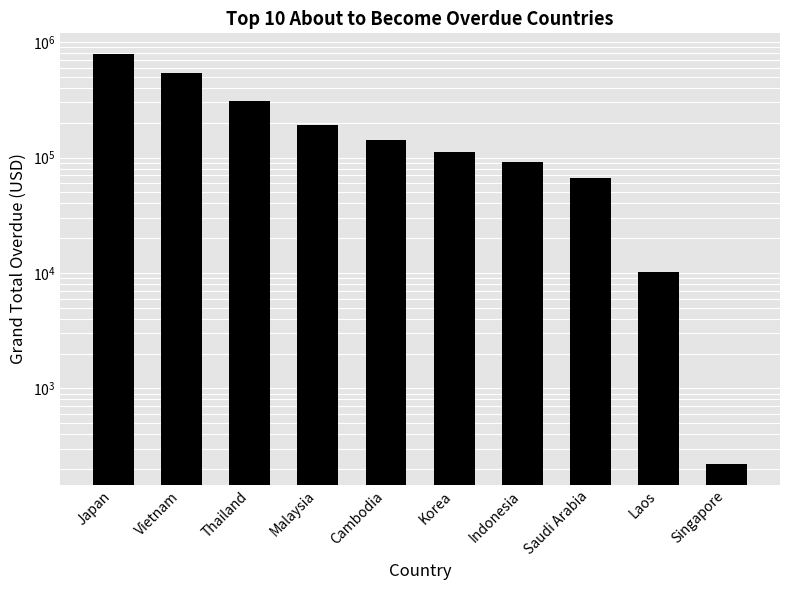

What is the difference between the values at Singapore and Thailand?

307383.2